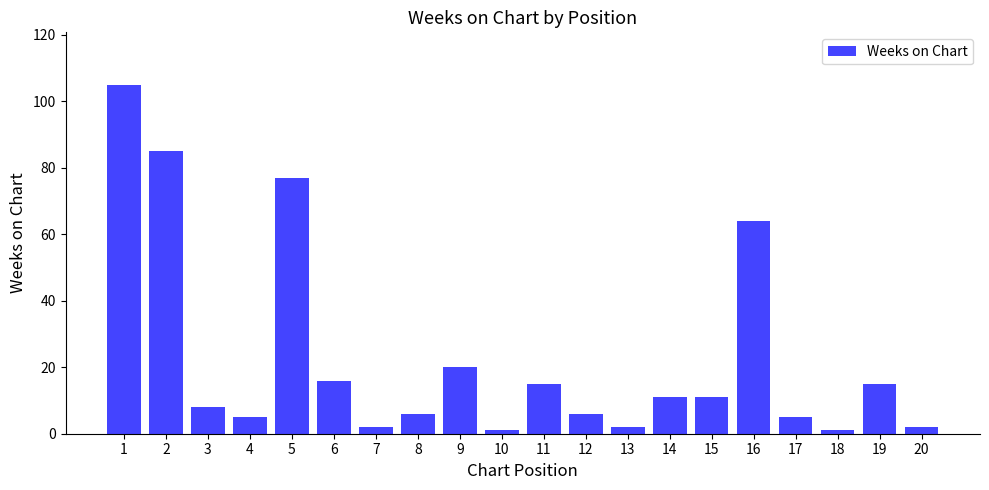

Is it true that the value at 1 is 105?

True